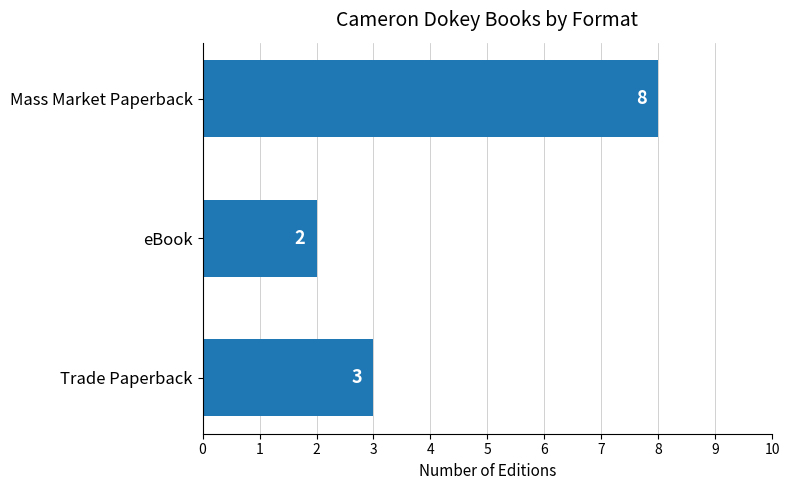

What is the sum of all values?

13